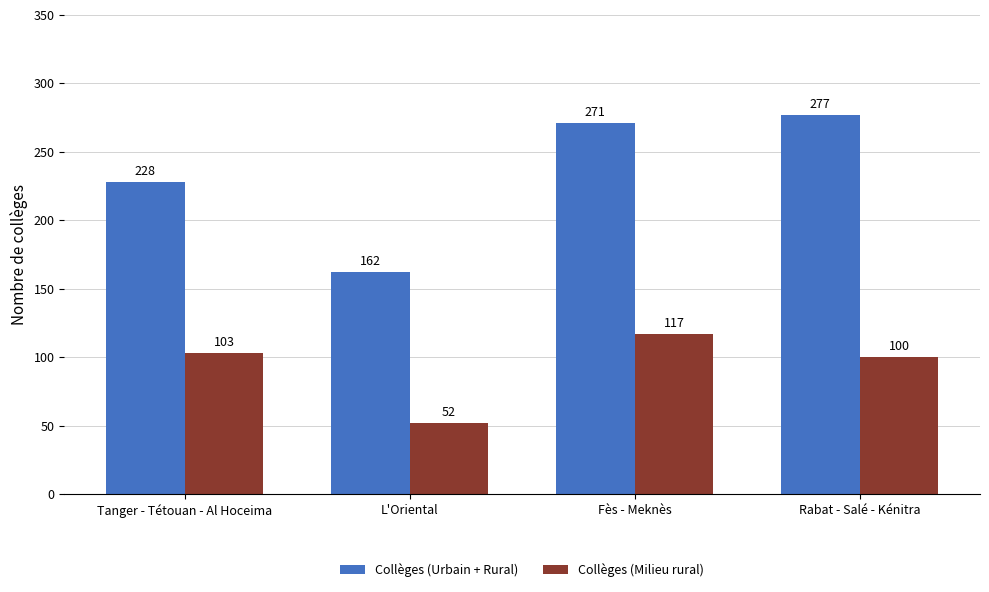

What is the difference between the second highest and minimum values in the Collèges (Milieu rural) series?

51